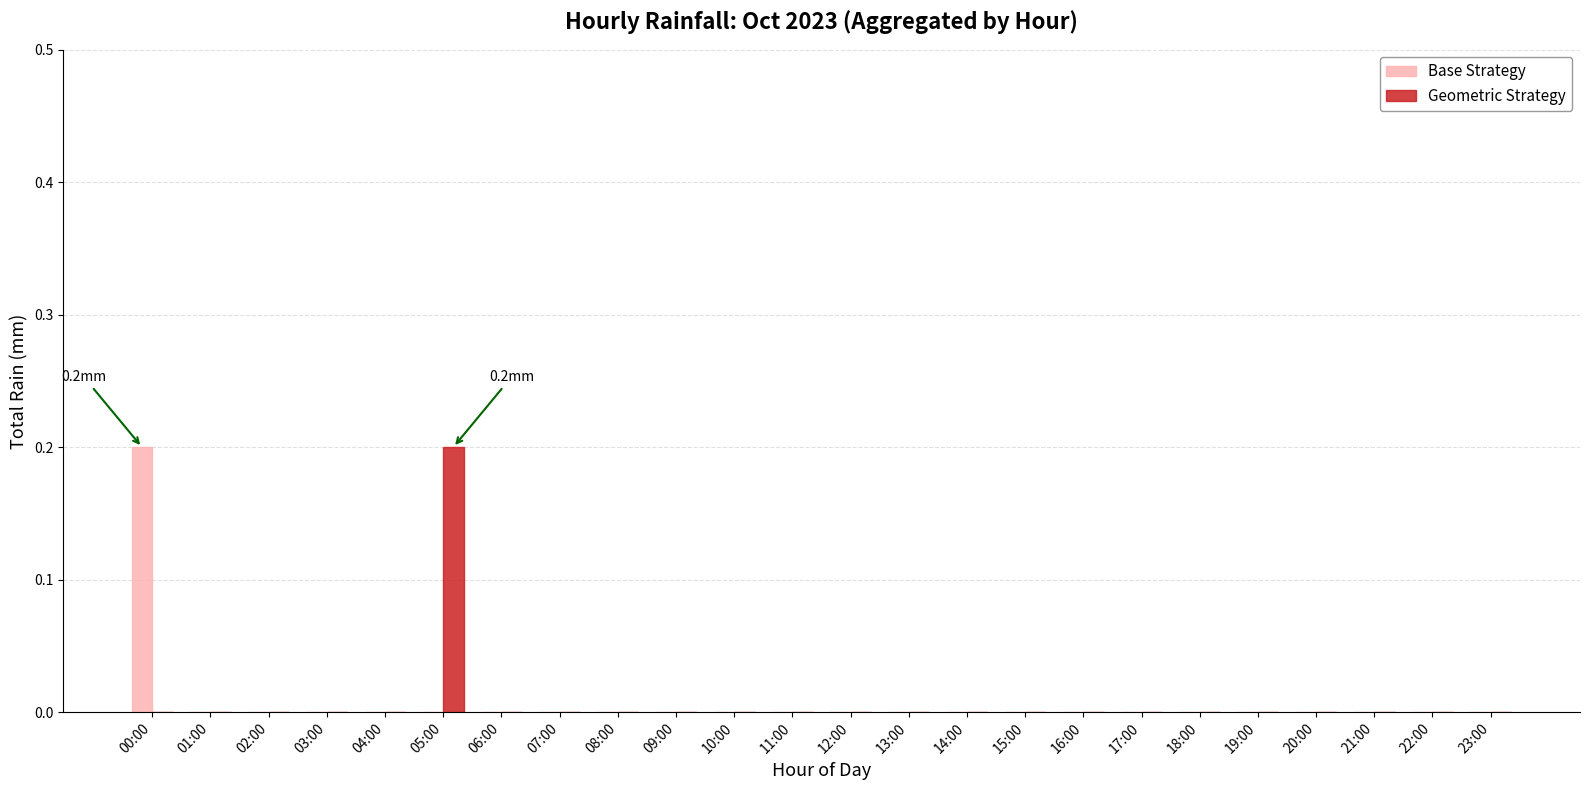

Which series changed the most between 05:00 and 15:00?

Geometric Strategy